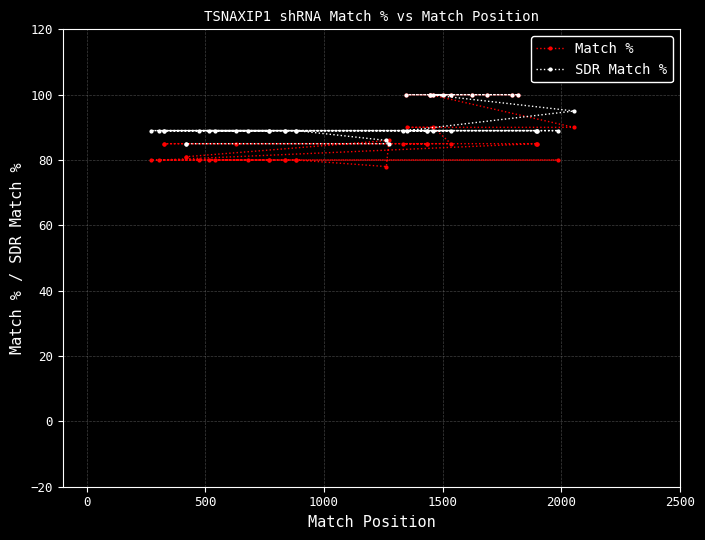

How many lines are shown in the chart?

2